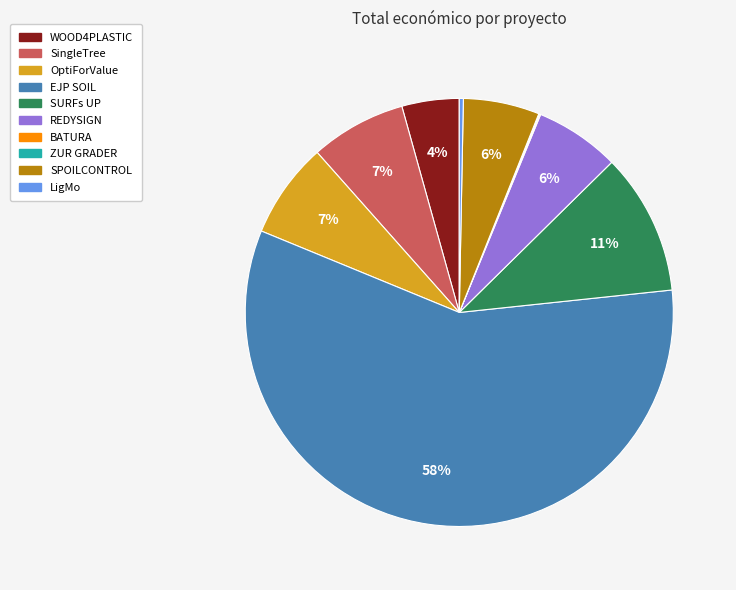

Which slice is the largest?

EJP SOIL